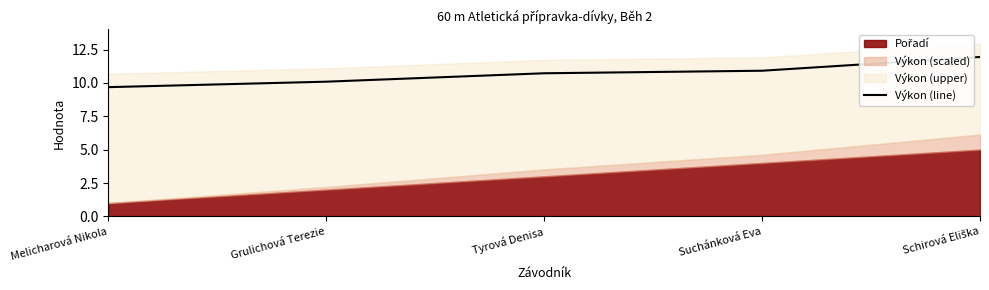

What is the maximum value shown in the chart?

11.9